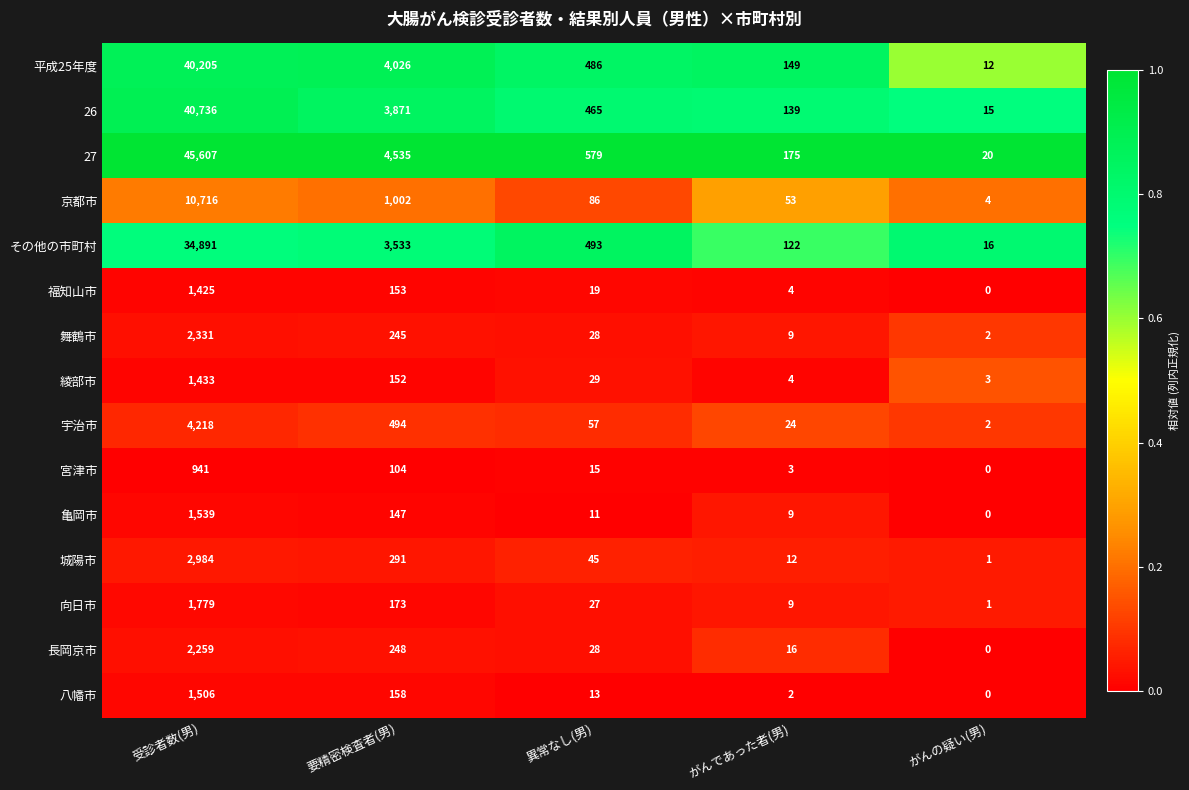

Which label corresponds to the smallest value in the chart?

がんの疑い(男)